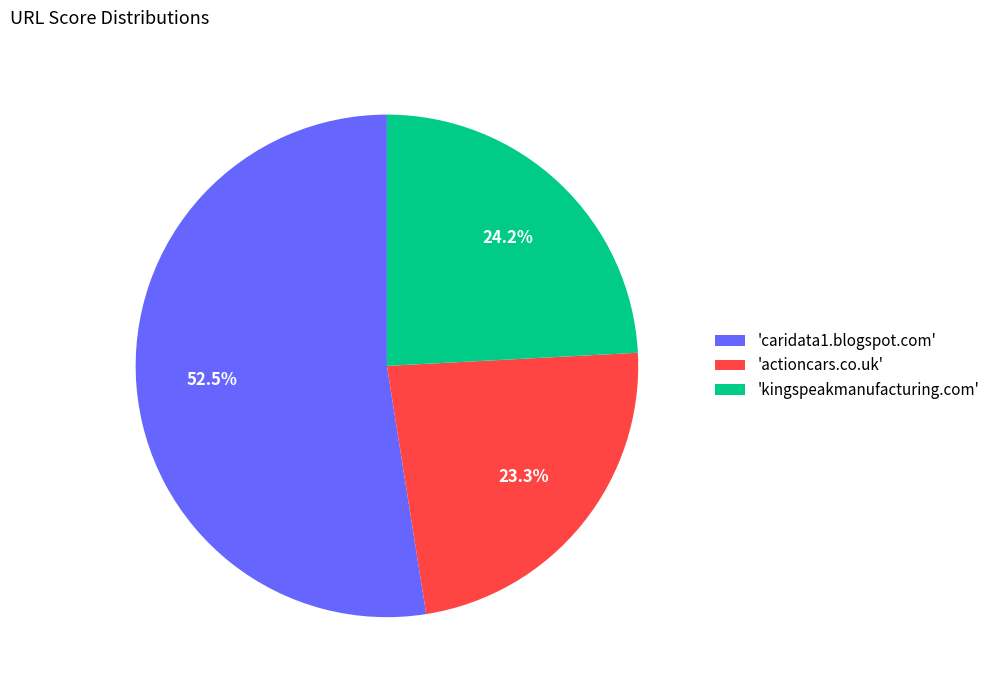

What is the largest slice in the pie chart?

'caridata1.blogspot.com'